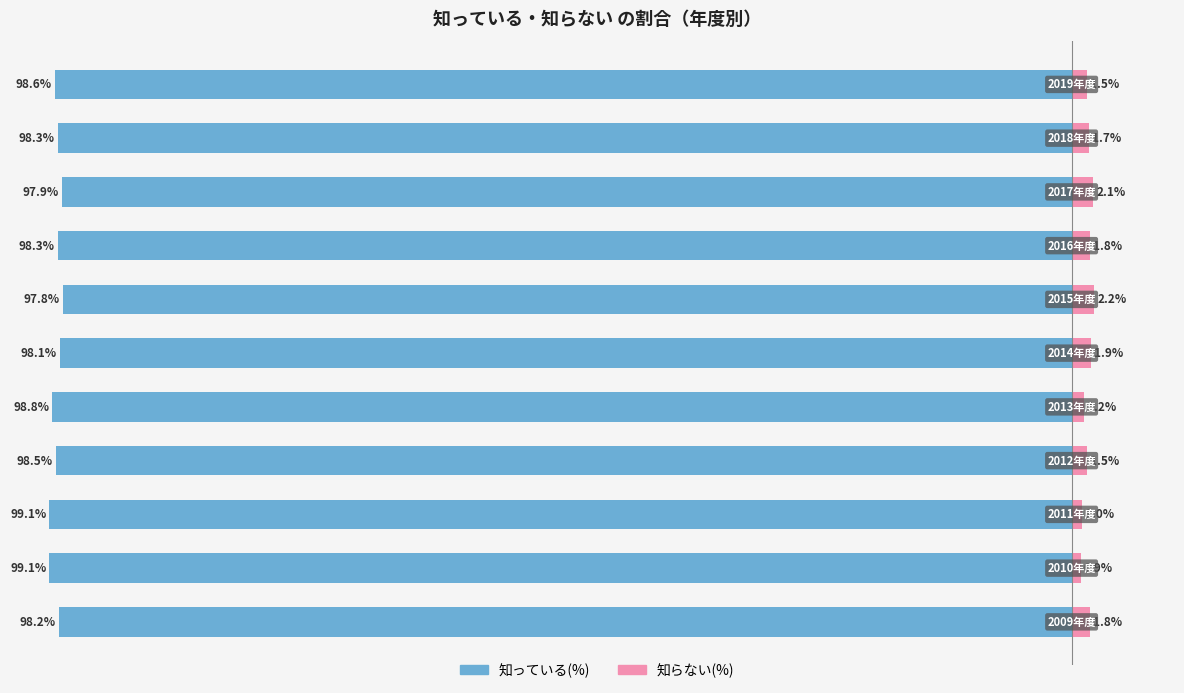

How many bars are there in each group?

2